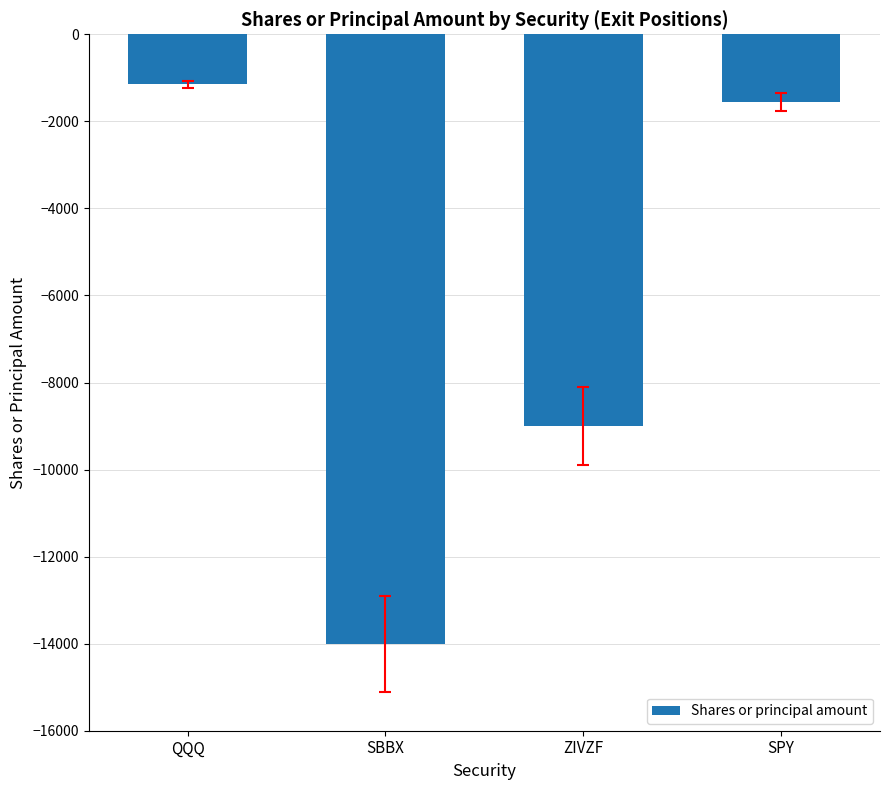

What is the sum of the values at ZIVZF and QQQ?

-10150